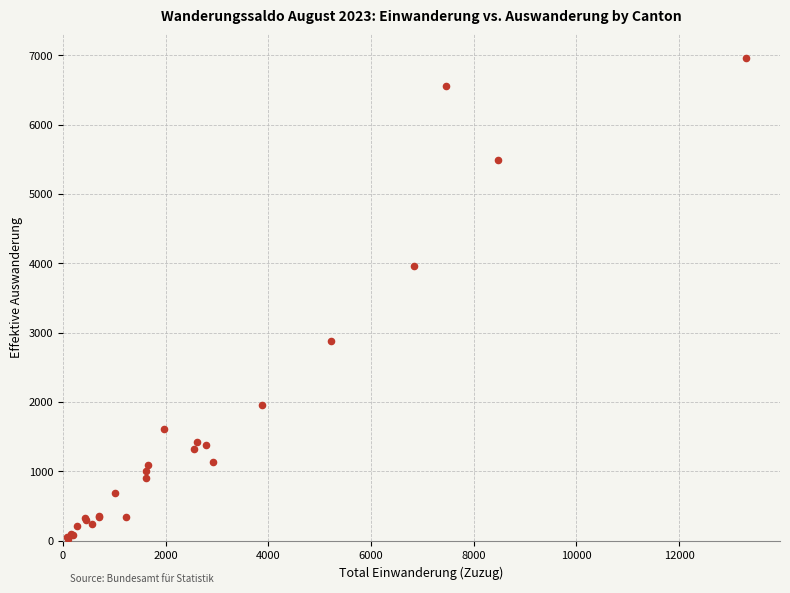

What Y value in the scatter plot is closest to 3486?

3957